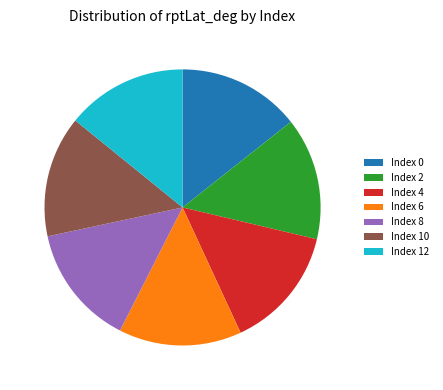

Is Index 8 the majority of the pie?

No